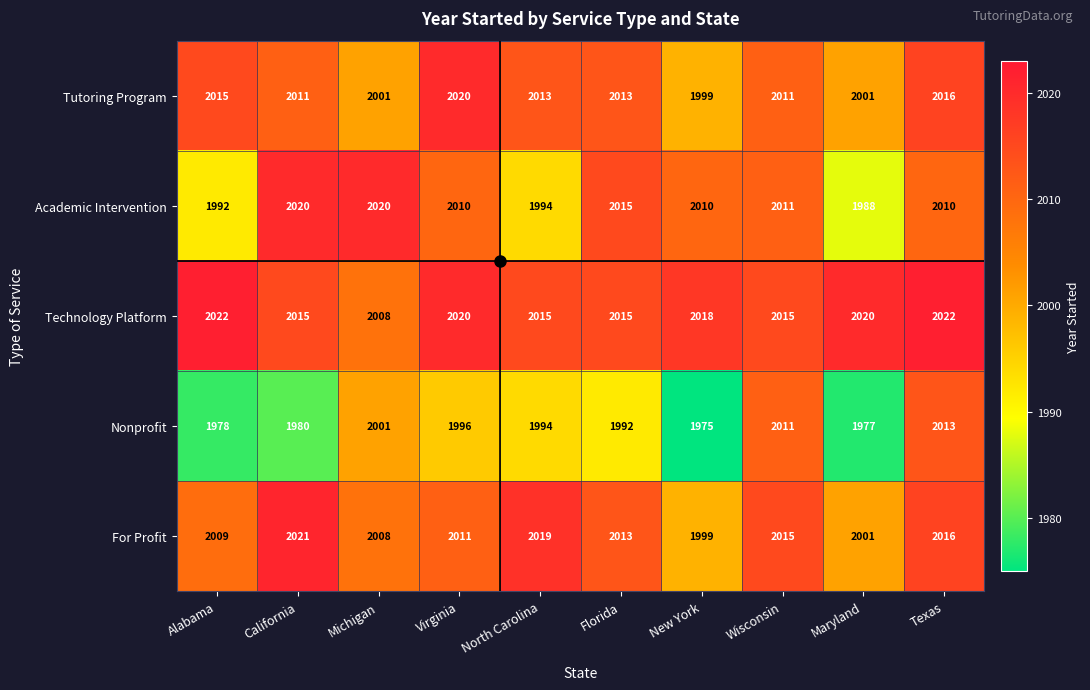

The value of Tutoring Program at New York is 1999. True or false?

True